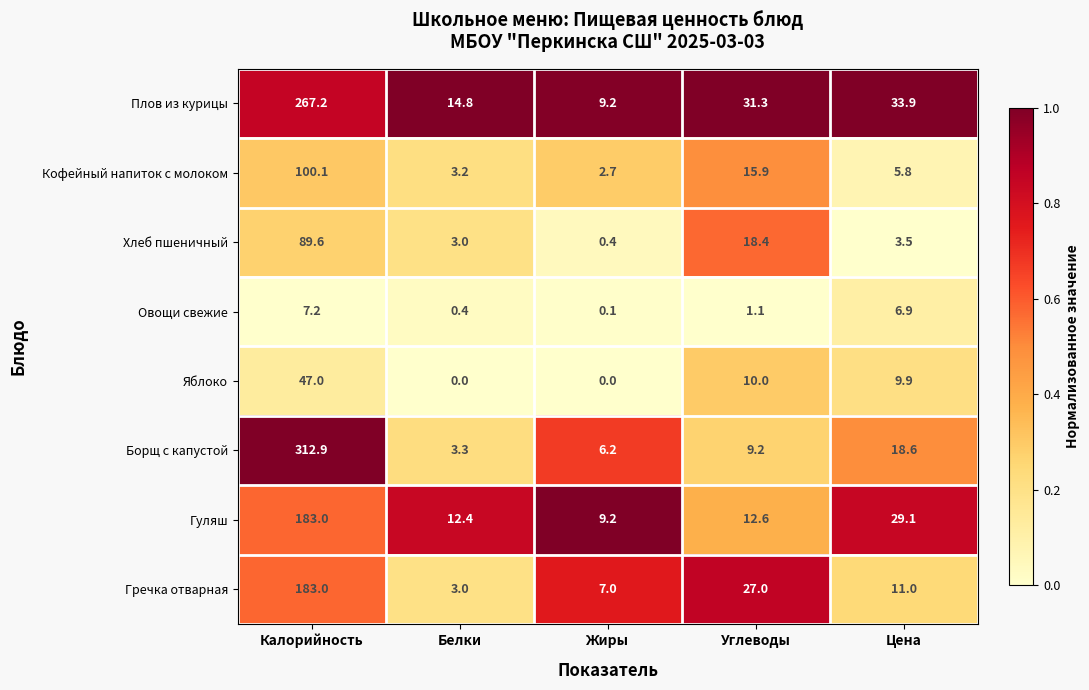

Which series has the largest total across all categories?

Плов из курицы